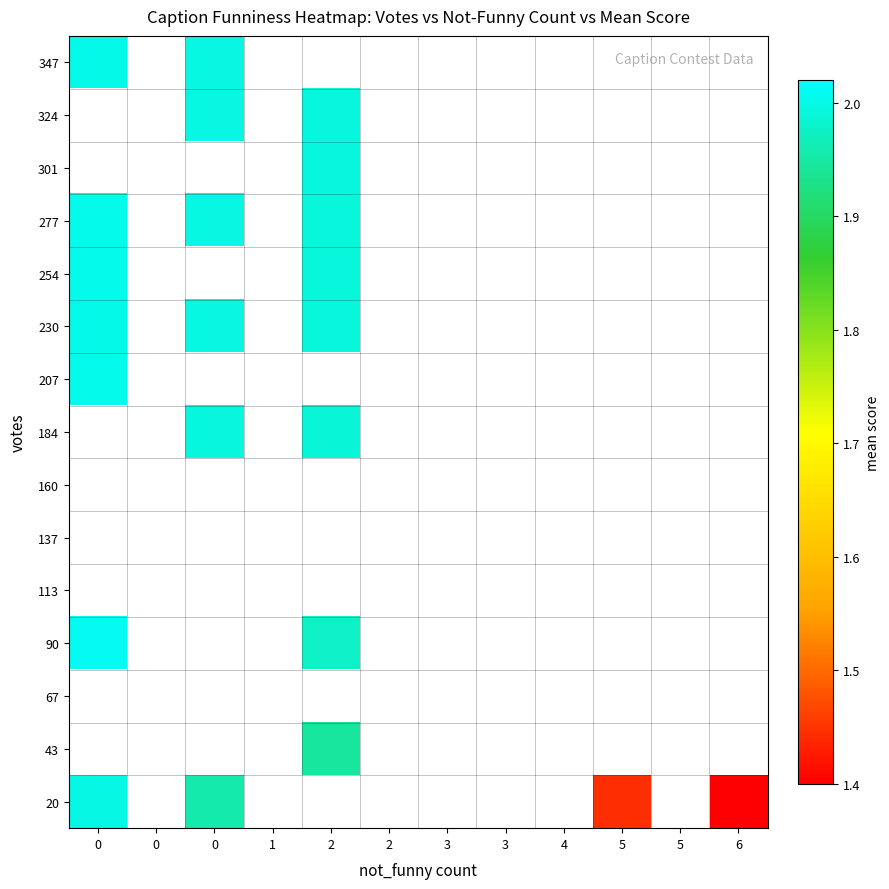

How many values in 207 are above zero?

1